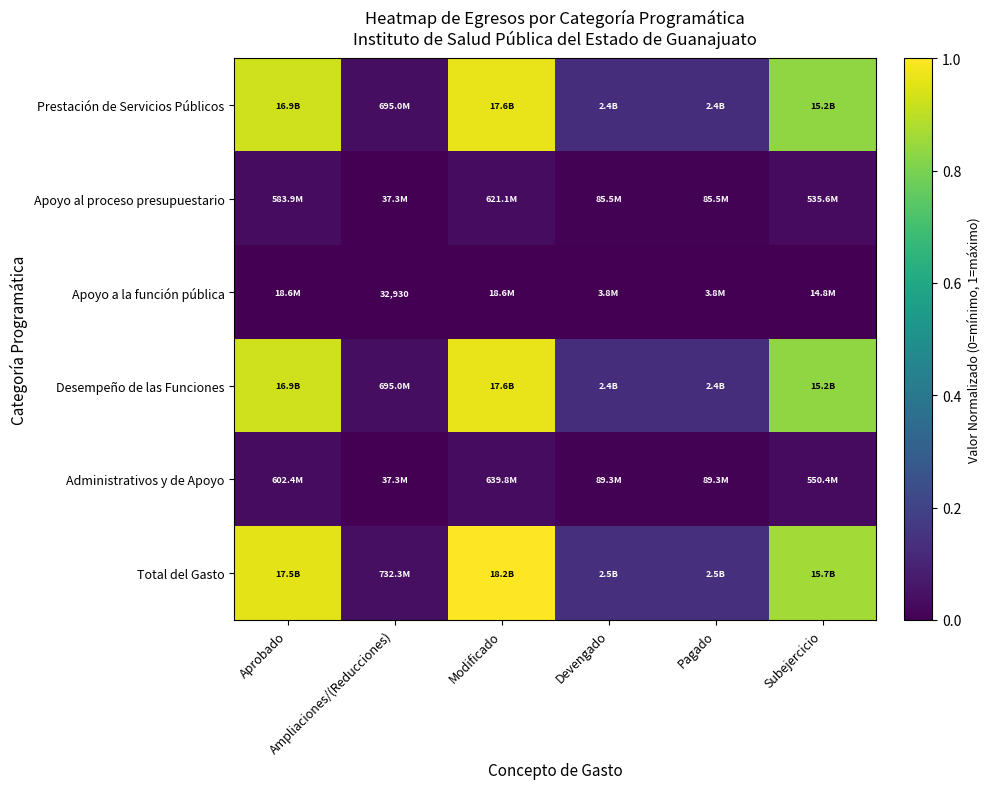

Which series has the largest total across all categories?

Total del Gasto